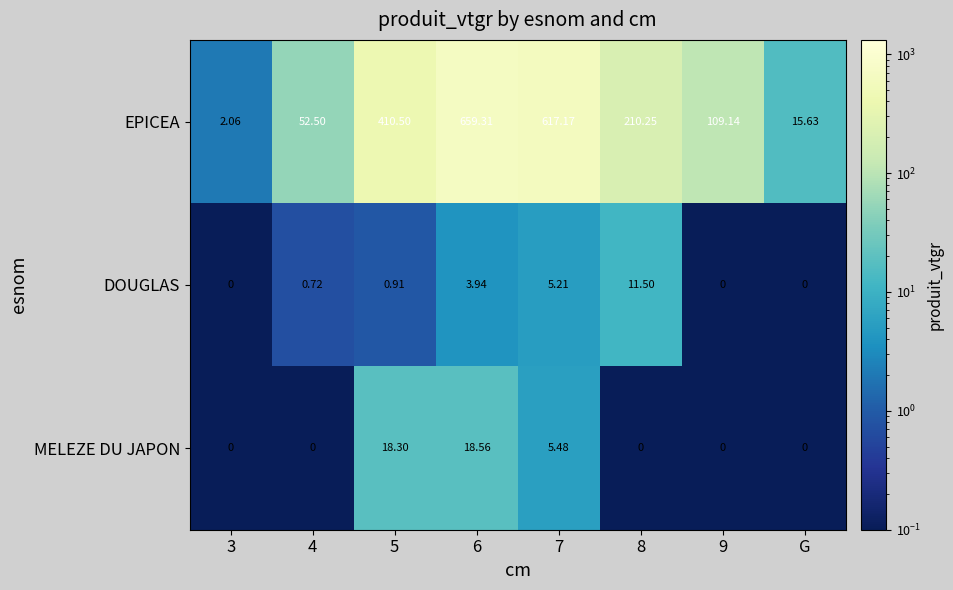

Which series changed the most between 3 and 5?

EPICEA